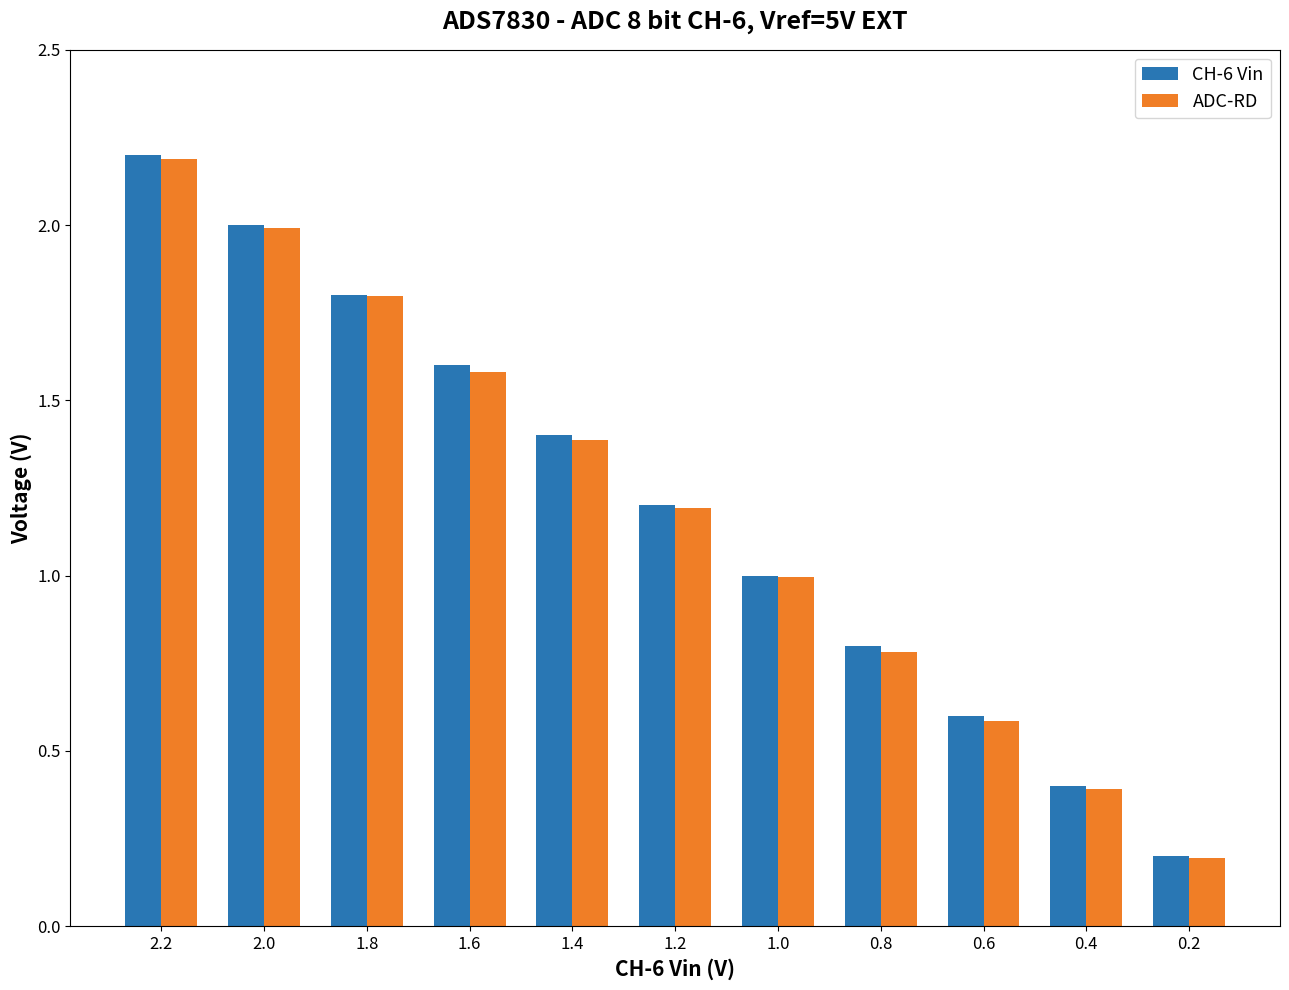

Reading right to left, list all the values displayed in this chart.

CH-6 Vin: 0.2	0.4	0.6	0.8	1.0	1.2	1.4	1.6	1.8	2.0	2.2
ADC-RD: 0.2	0.4	0.6	0.8	1.0	1.2	1.4	1.6	1.8	2.0	2.2